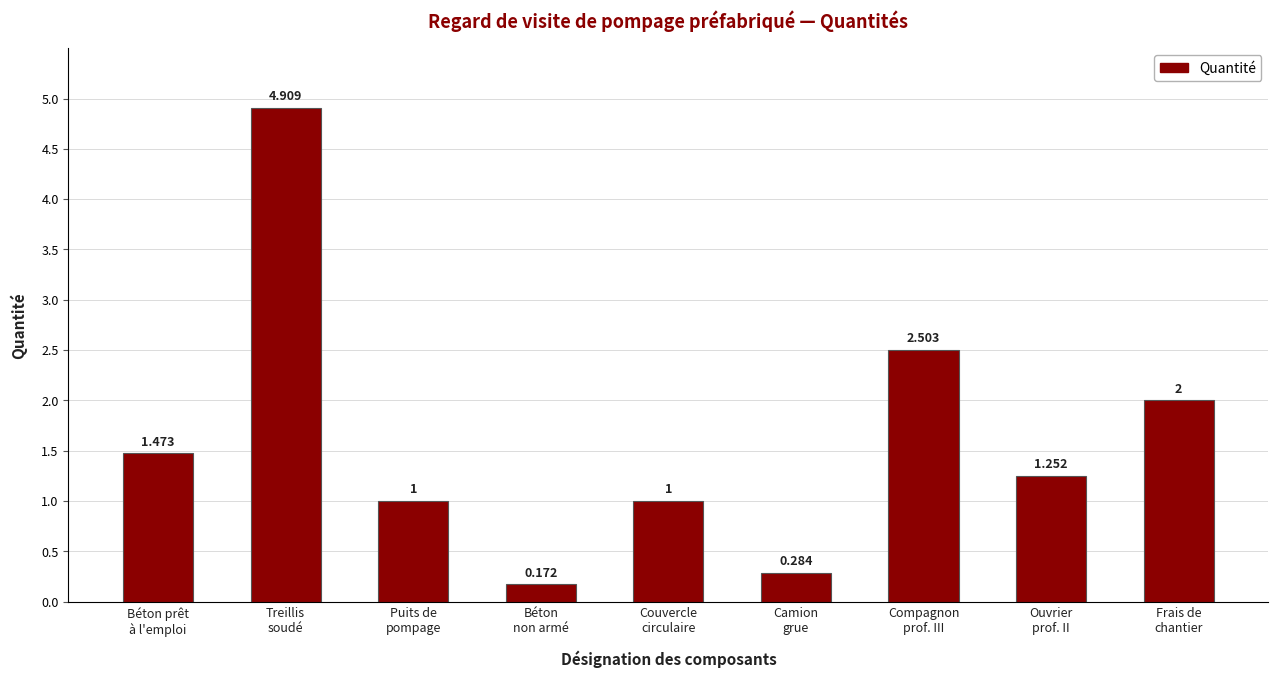

Does the chart contain any negative values?

No